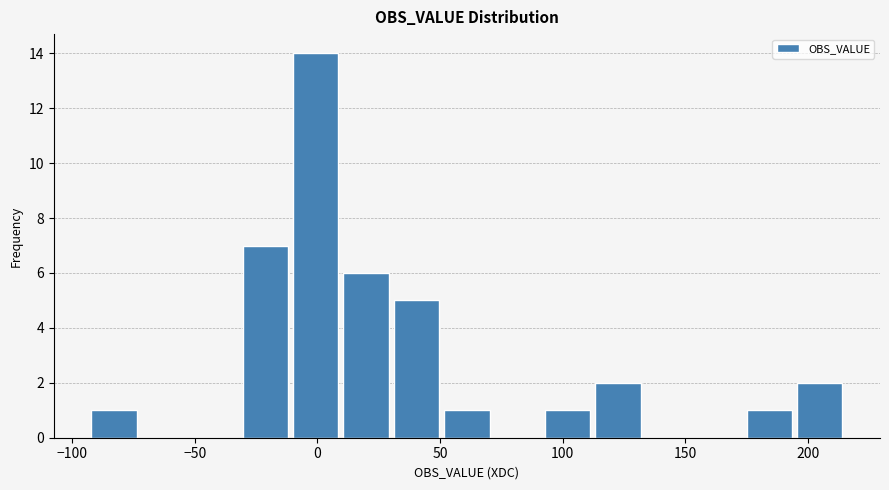

Reading left to right, list every bar in this chart as the range it spans on the x-axis followed by its height. Neither the bar edges nor the heights are printed on the chart, so give them approximately, as read against the axes.

-95 to -75: 1
-75 to -50: 0
-50 to -30: 0
-30 to -10: 7
-10 to 10: 14
10 to 30: 6
30 to 50: 5
50 to 70: 1
70 to 90: 0
90 to 110: 1
110 to 135: 2
135 to 155: 0
155 to 175: 0
175 to 195: 1
195 to 215: 2